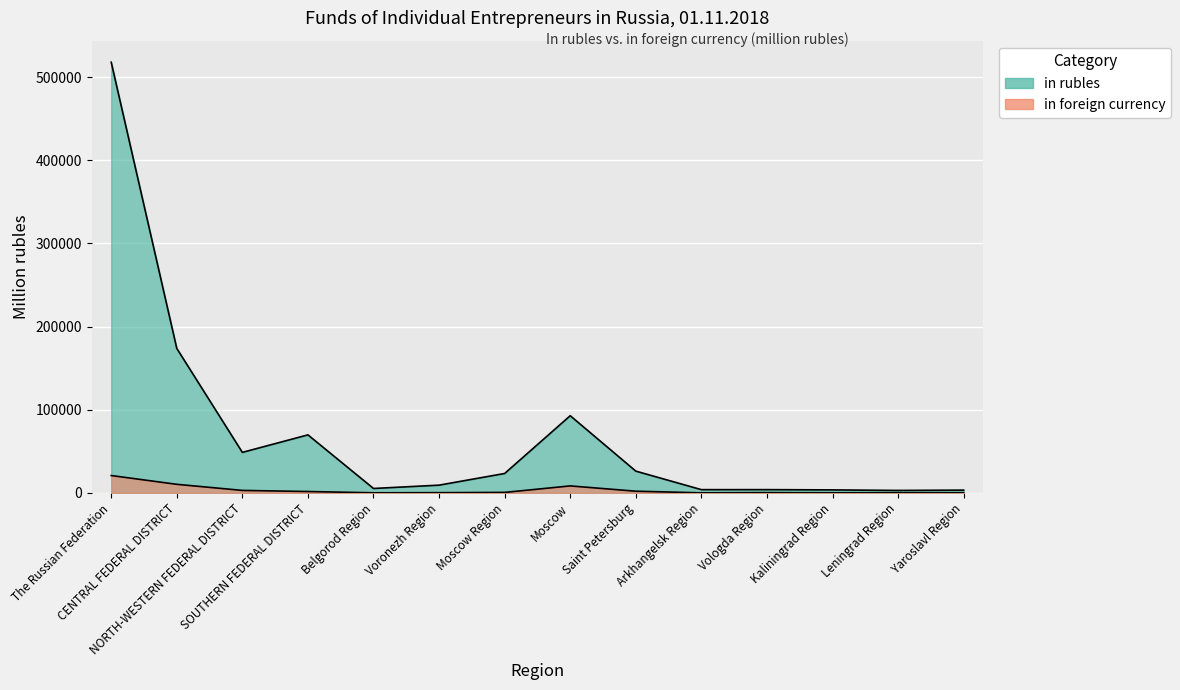

Which series changed the most between Moscow Region and Kaliningrad Region?

in rubles